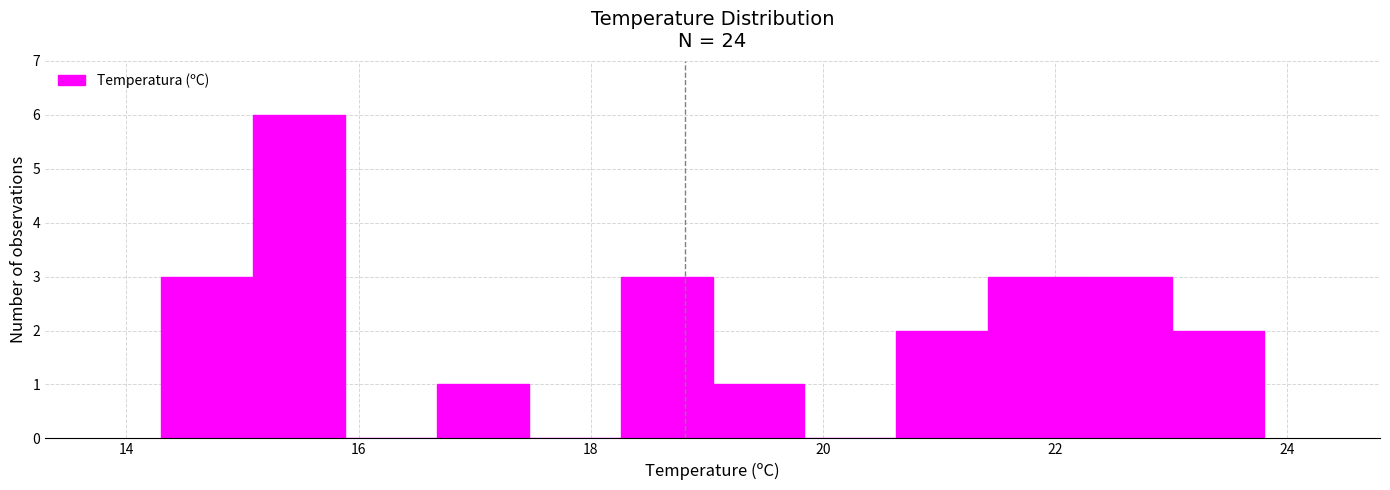

Around what value on the x-axis is the tallest bar? Give the approximate position of its centre, as read against the axis.

15.4